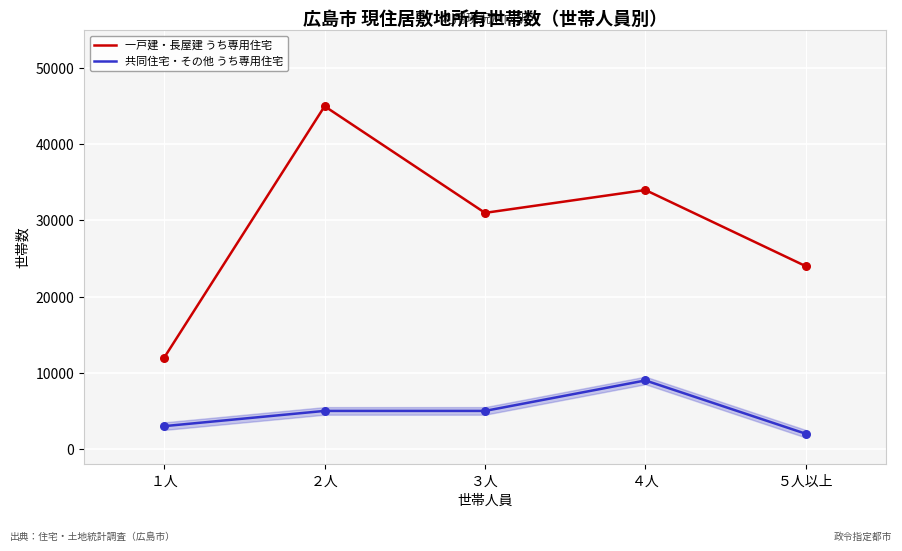

Is the value of 共同住宅・その他 うち専用住宅 at ４人 greater than the value of 一戸建・長屋建 うち専用住宅 at ３人?

No